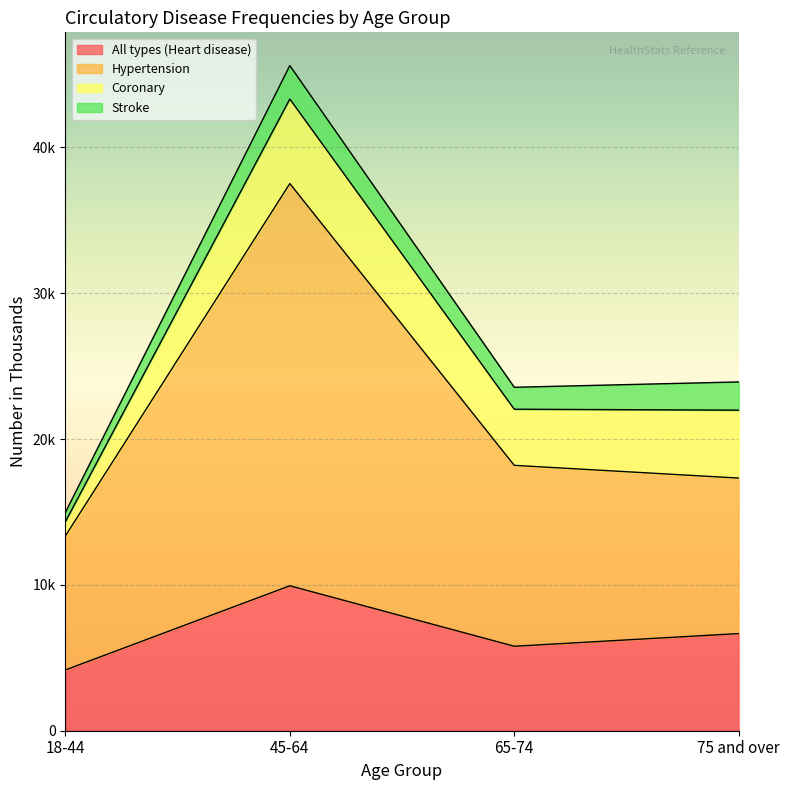

Which series has the largest total across all categories?

Hypertension